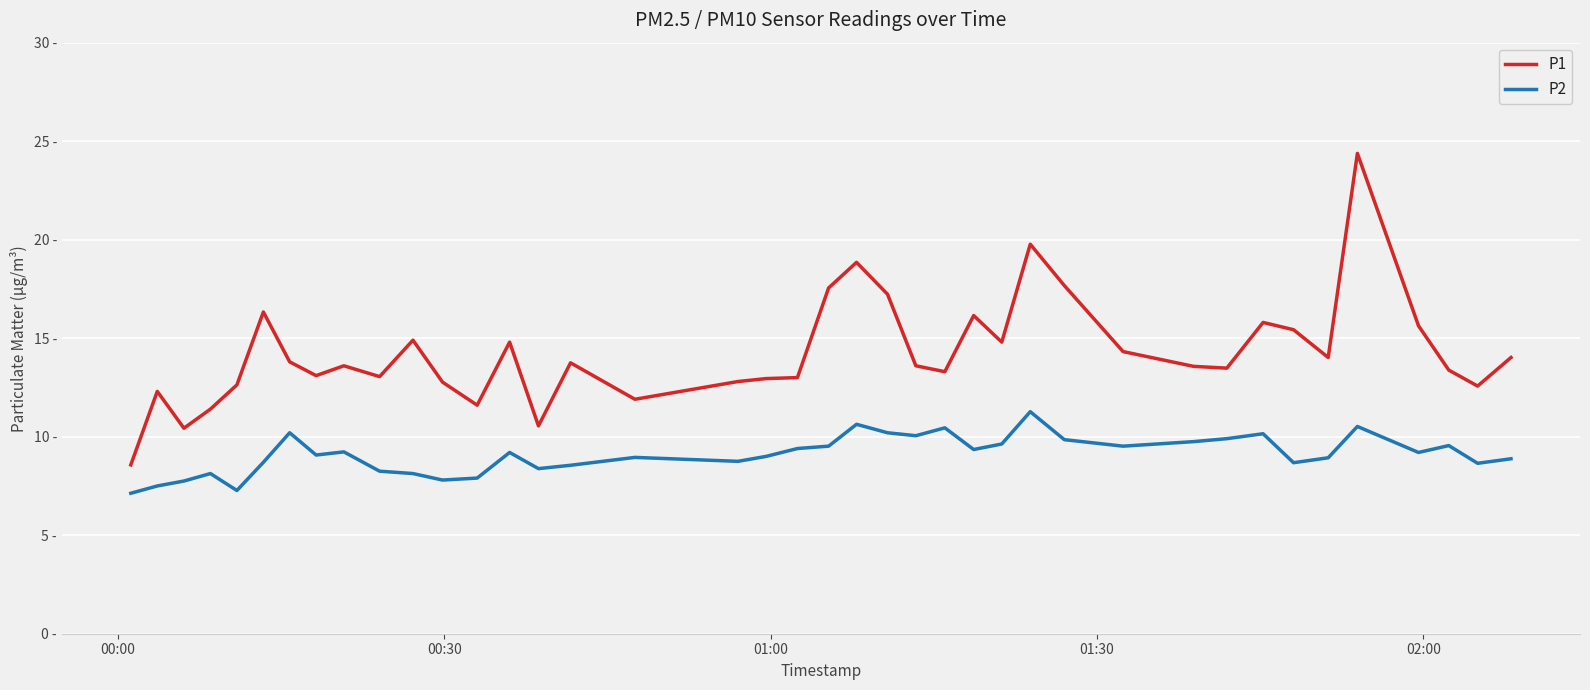

What are all the series names shown in the legend?

P1, P2